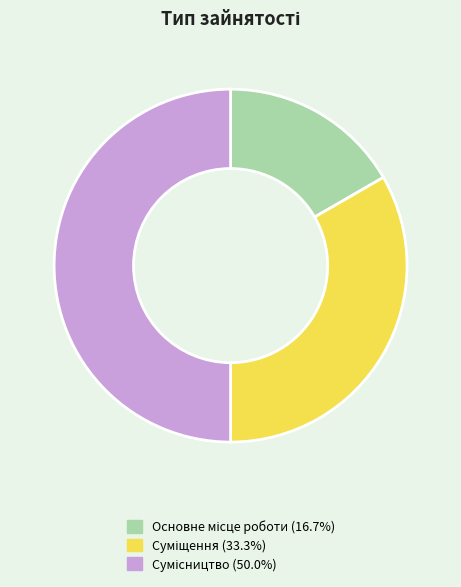

Count the number of slices in the pie.

3